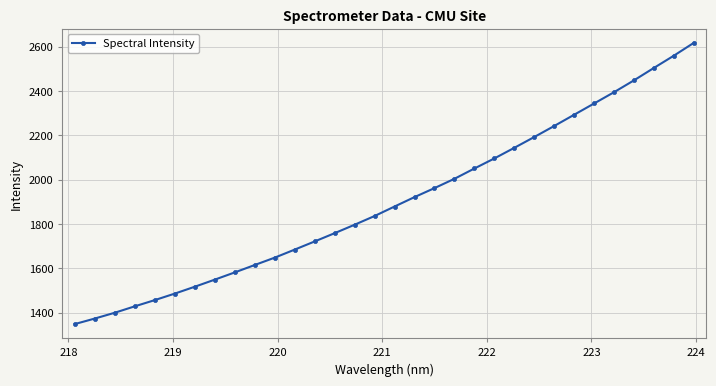

What is the maximum value shown in the chart?

2617.2